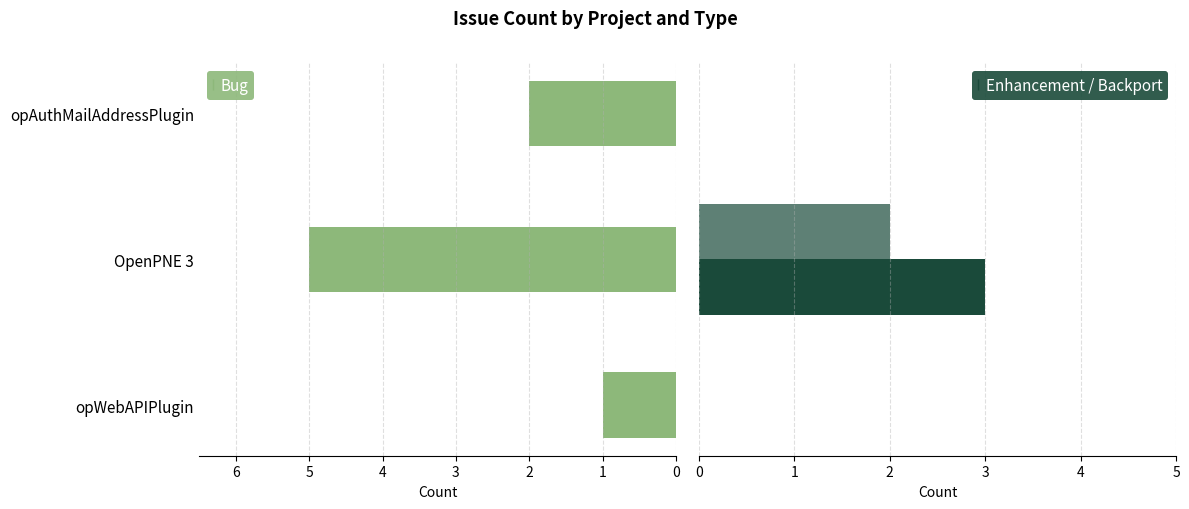

At how many categories does at least one series exceed 2?

1